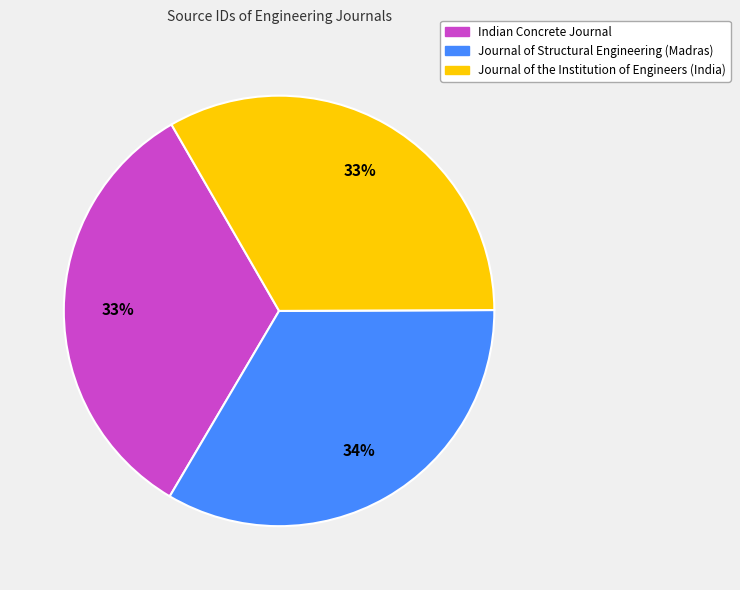

True or false: Journal of the Institution of Engineers (India) accounts for 33% of the total.

True